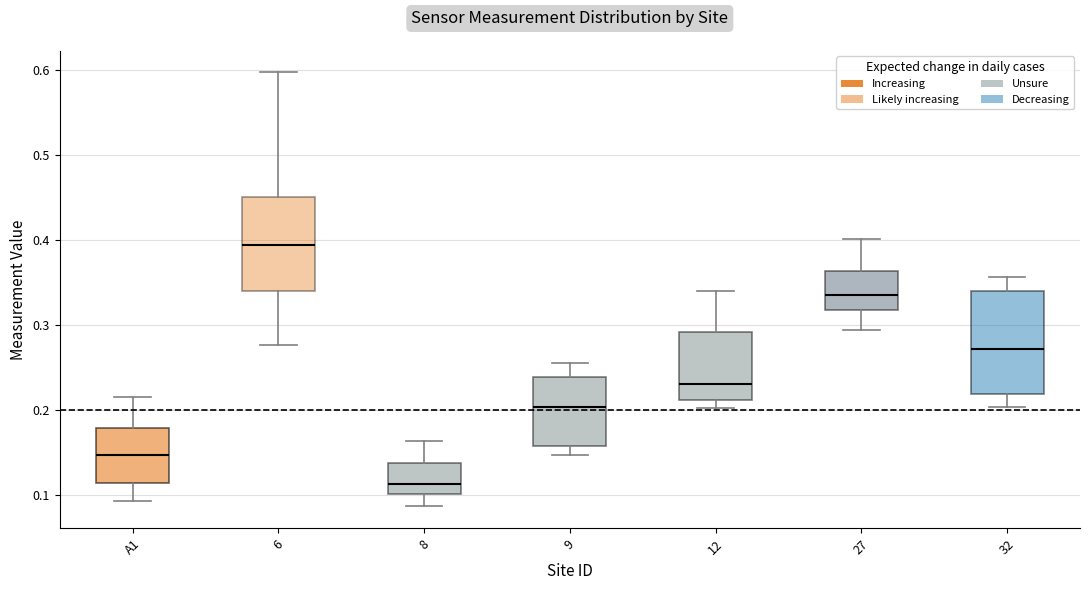

Where does the median line of the box for A1 sit on the y-axis? The values are not printed on the chart, so give them approximately, as read against the axis.

0.15